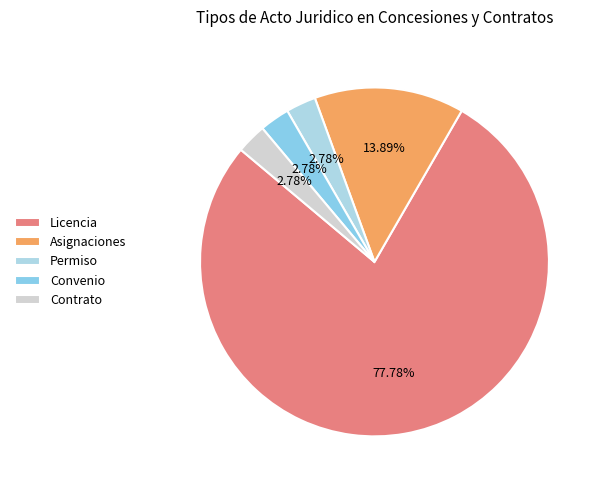

How many segments does this pie chart have?

5